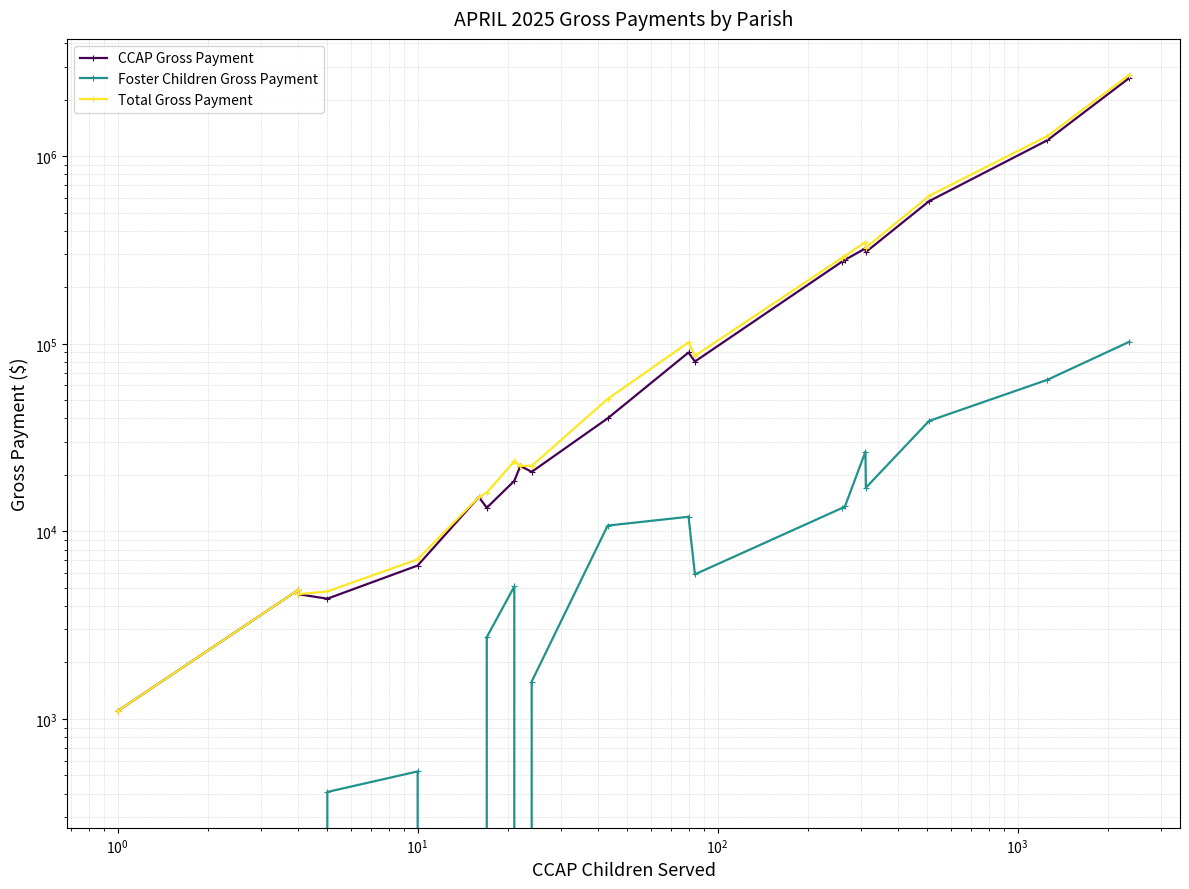

True or false: Foster Children Gross Payment and Total Gross Payment intersect in this chart.

False